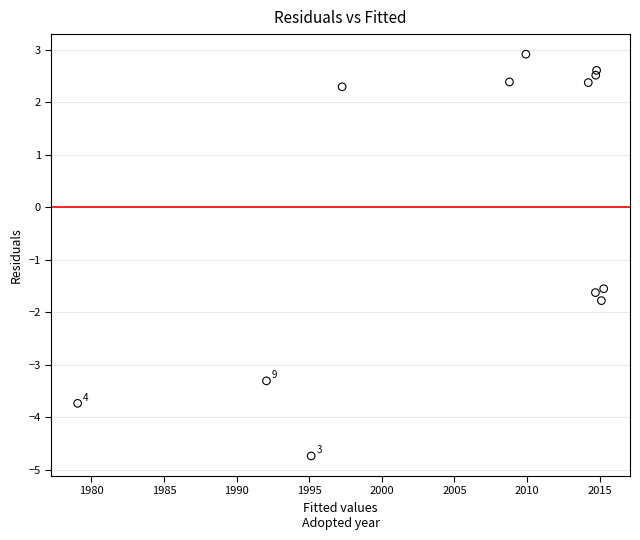

What is the average X value?

2005.9